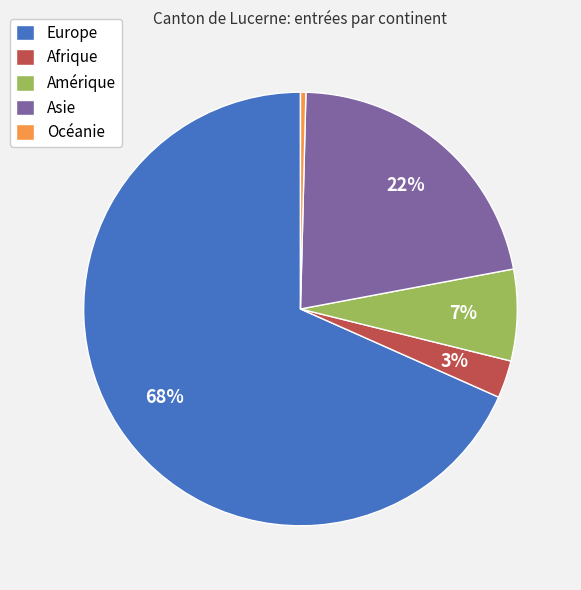

Does any single category account for the majority?

Yes